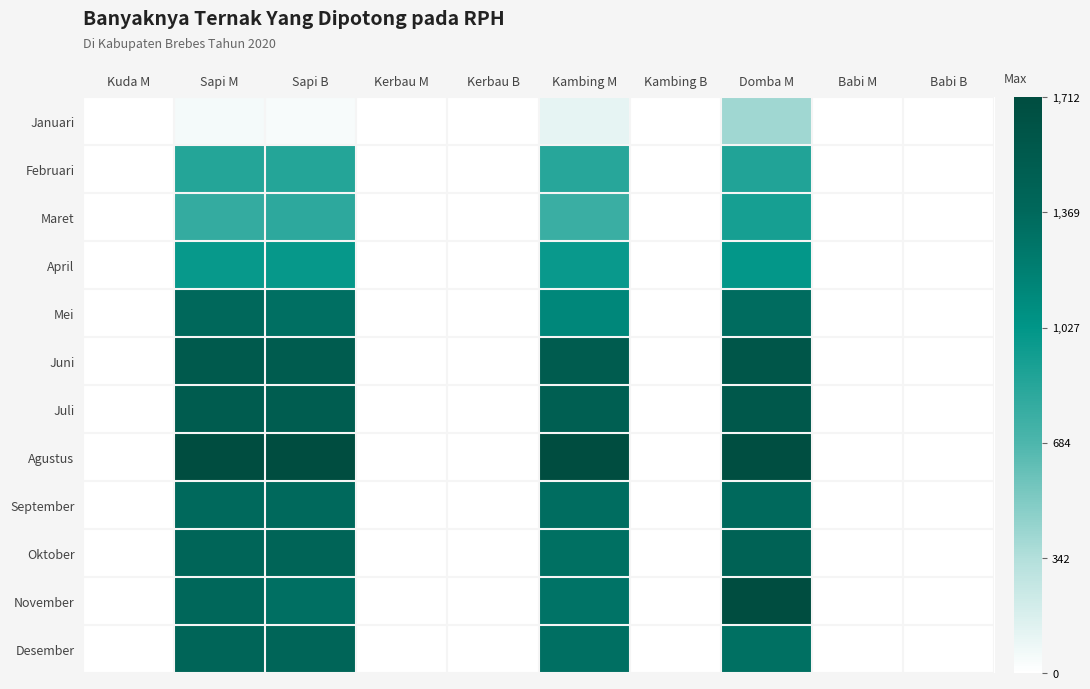

Which has a higher value, Babi B or Sapi M?

Sapi M